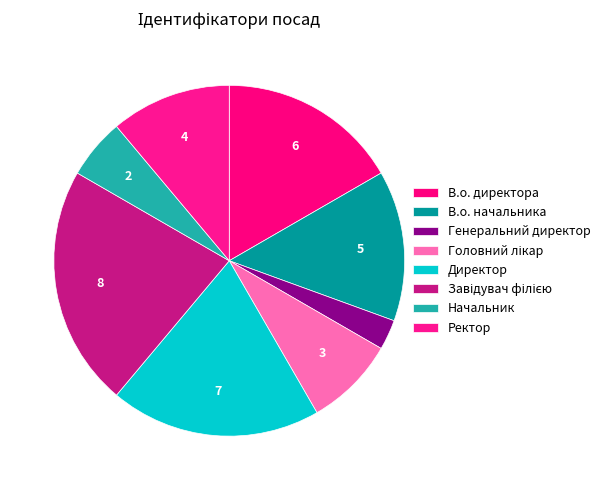

How many slices are in this pie chart?

8